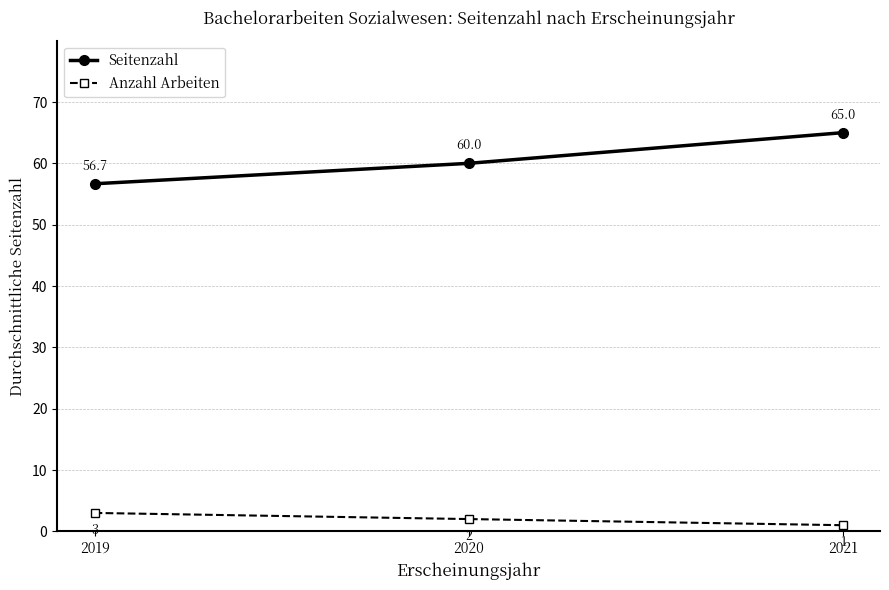

What is the lowest value of the Seitenzahl series?

56.7